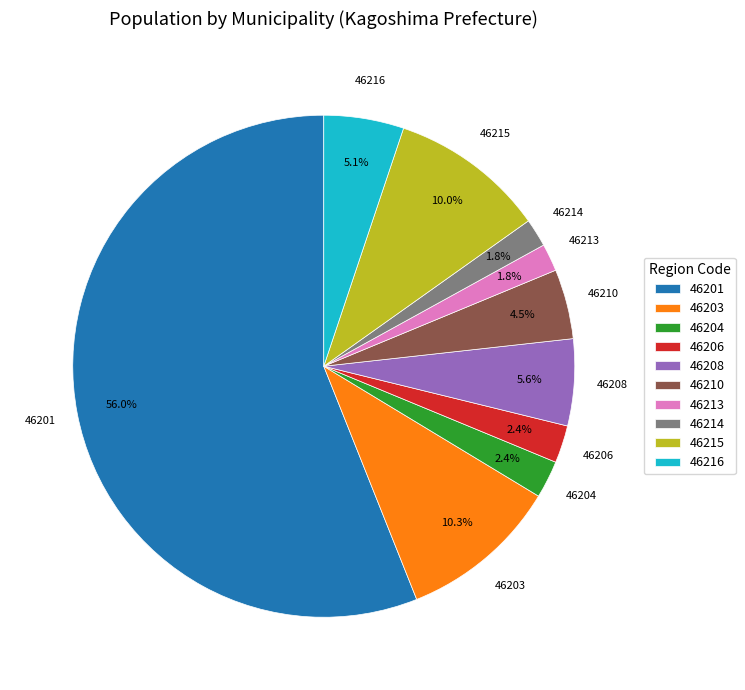

What is the largest slice in the pie chart?

46201